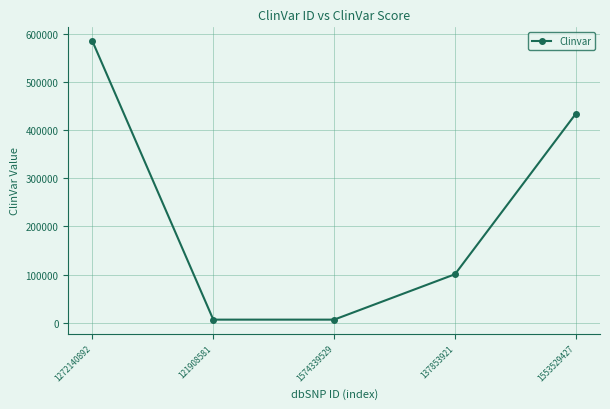

How many interior local valleys (lower than both neighbors) does the data have?

1